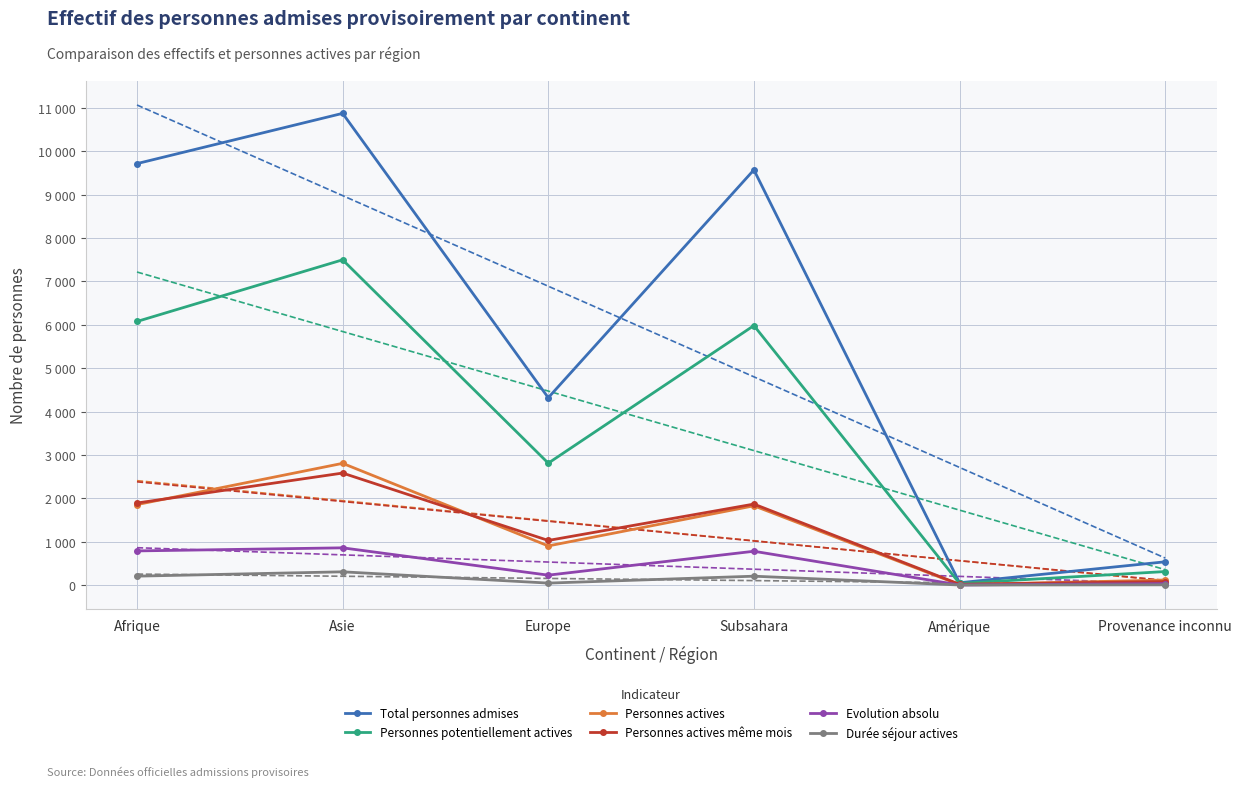

At Subsahara, list the series in order from largest to smallest.

Total personnes admises, Personnes potentiellement actives, Personnes actives même mois, Personnes actives, Evolution absolu, Durée séjour actives